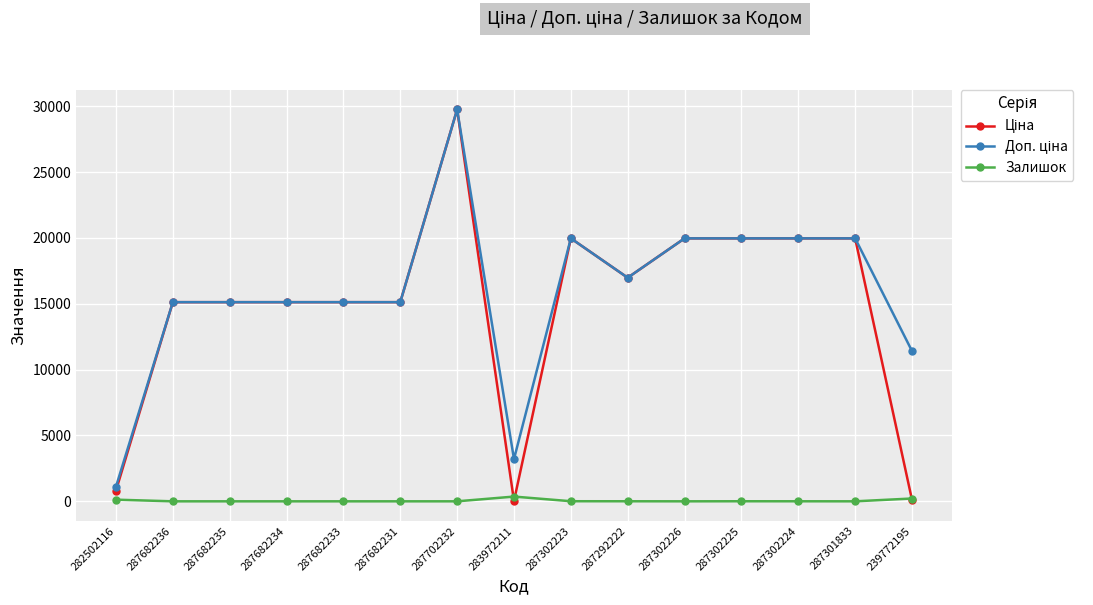

The Залишок series shows 7.0 at 287302223. True or false?

True